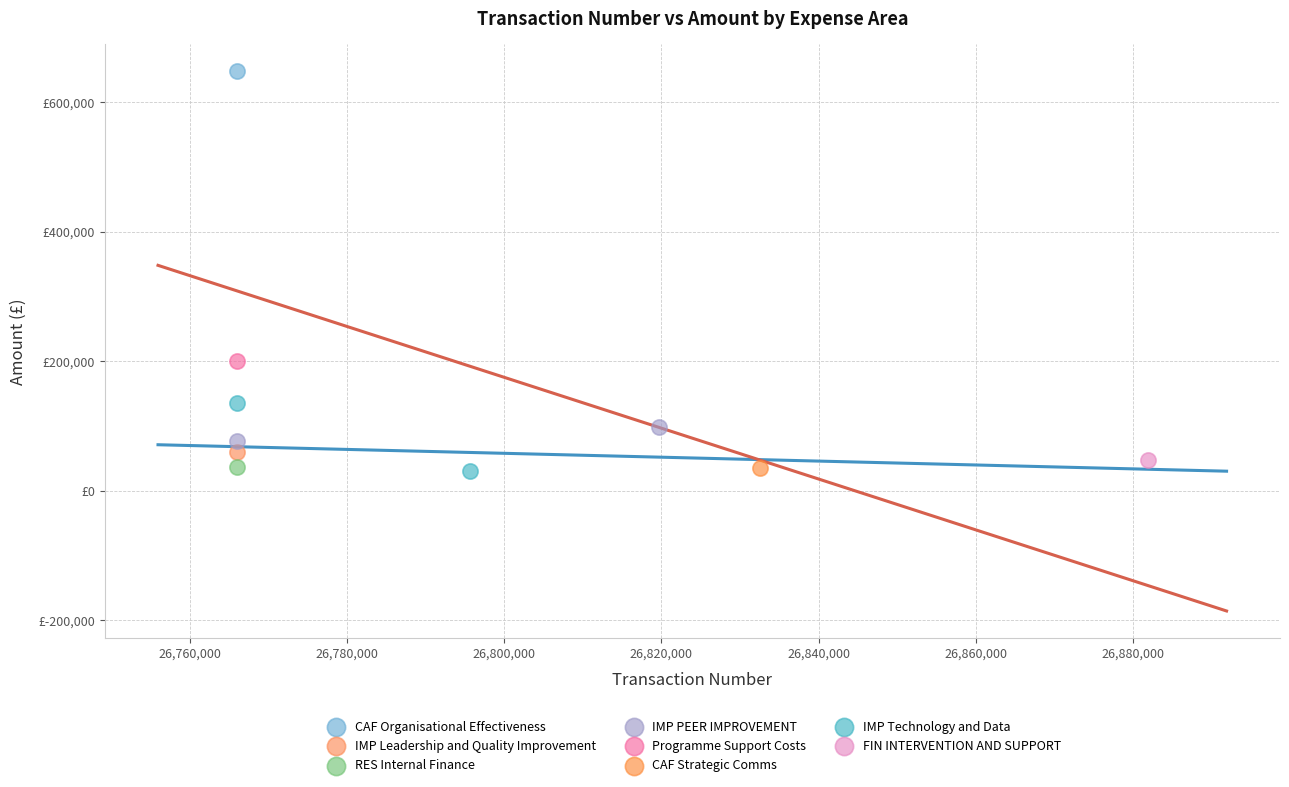

What are all the series names shown in the legend?

CAF Organisational Effectiveness, IMP Leadership and Quality Improvement, RES Internal Finance, IMP PEER IMPROVEMENT, Programme Support Costs, CAF Strategic Comms, IMP Technology and Data, FIN INTERVENTION AND SUPPORT